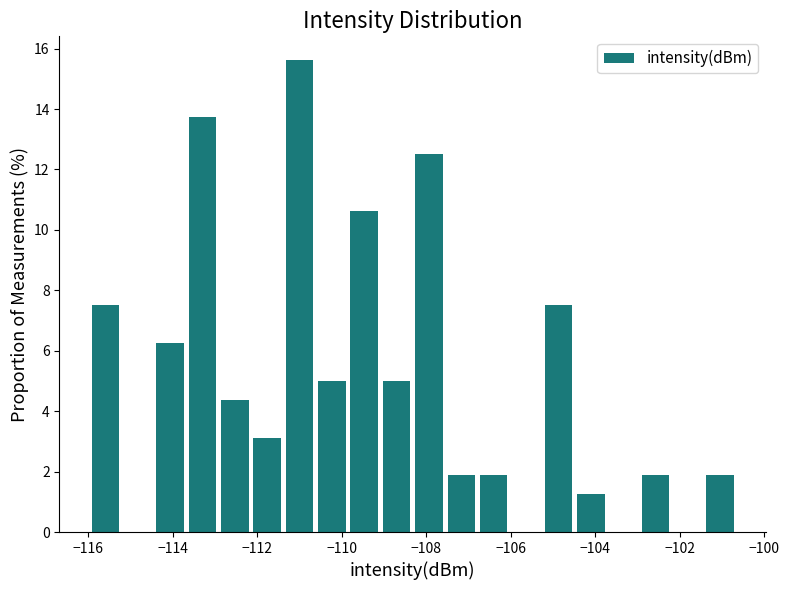

Around what value on the x-axis is the tallest bar? Give the approximate position of its centre, as read against the axis.

-111.0